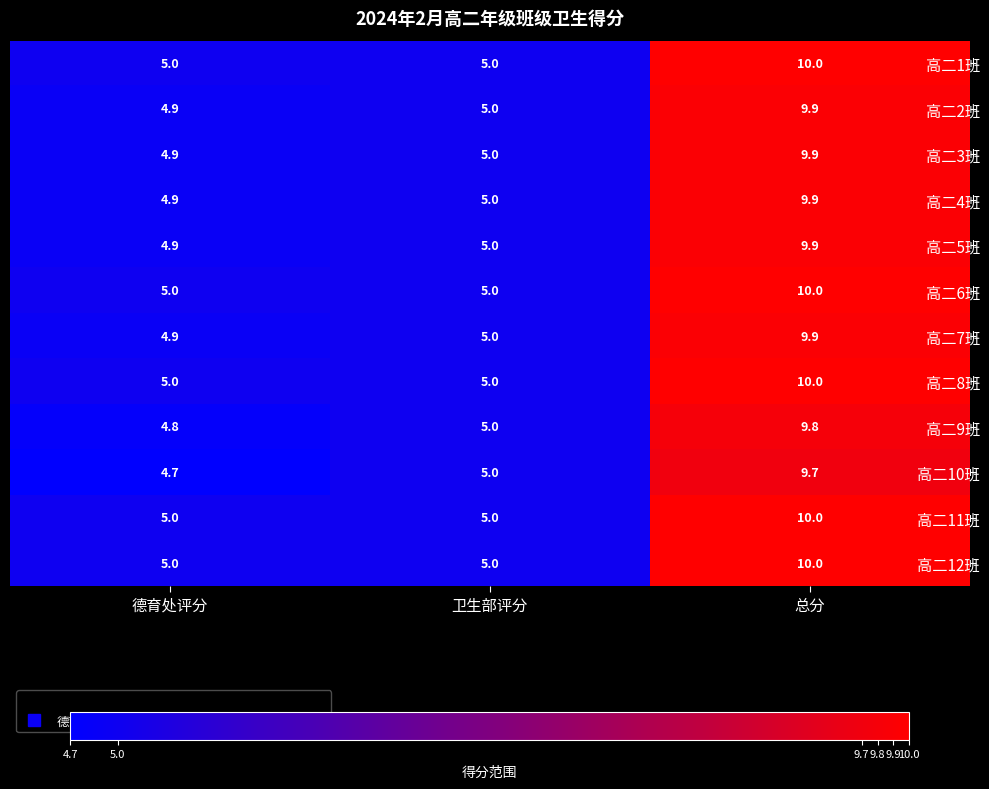

Where is 高二5班 nearest to the value 7?

卫生部评分